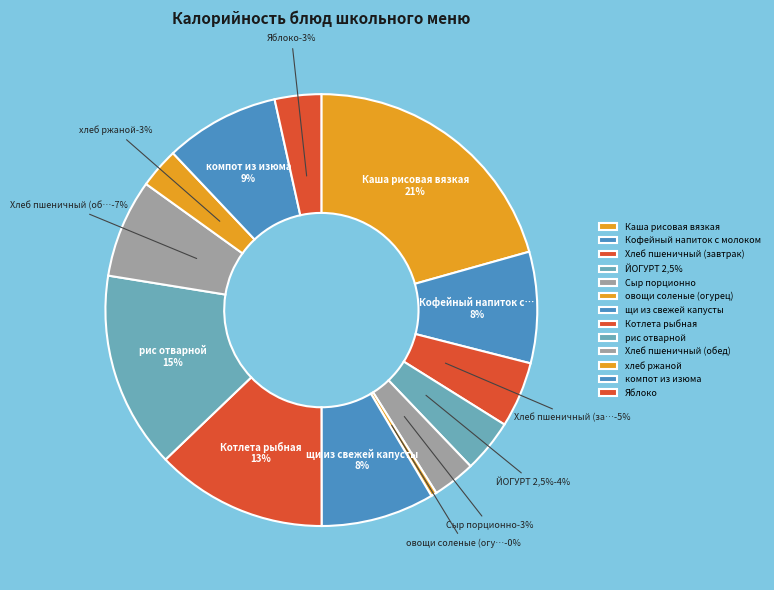

The щи из свежей капусты slice represents 23% of the pie. True or false?

False